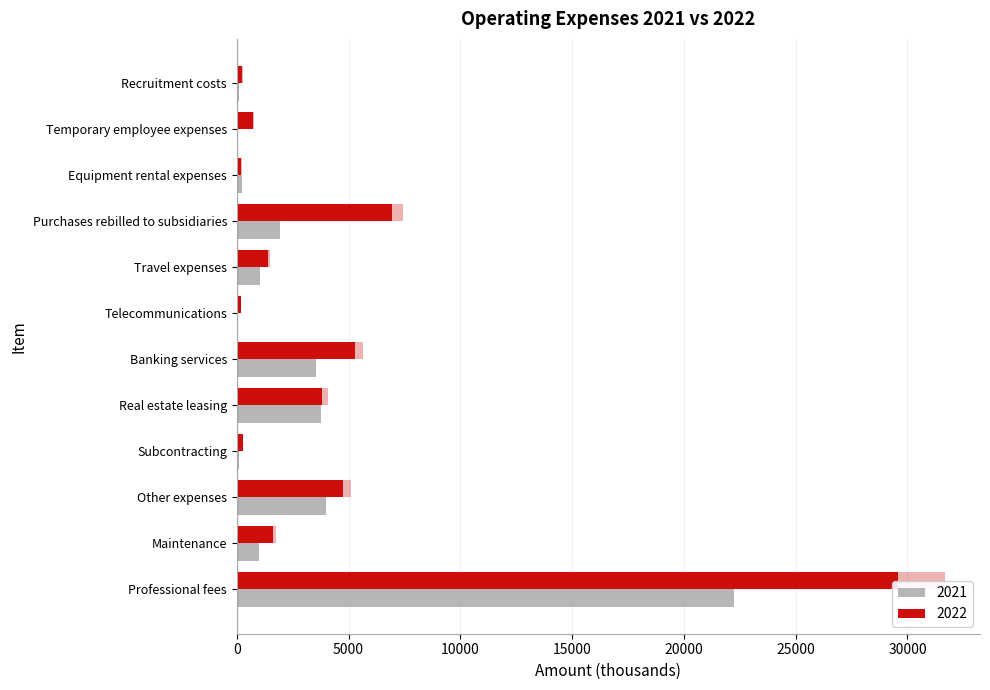

List the labels in order of 2021 value, largest first.

Professional fees, Other expenses, Real estate leasing, Banking services, Purchases rebilled to subsidiaries, Travel expenses, Maintenance, Equipment rental expenses, Recruitment costs, Subcontracting, Telecommunications, Temporary employee expenses